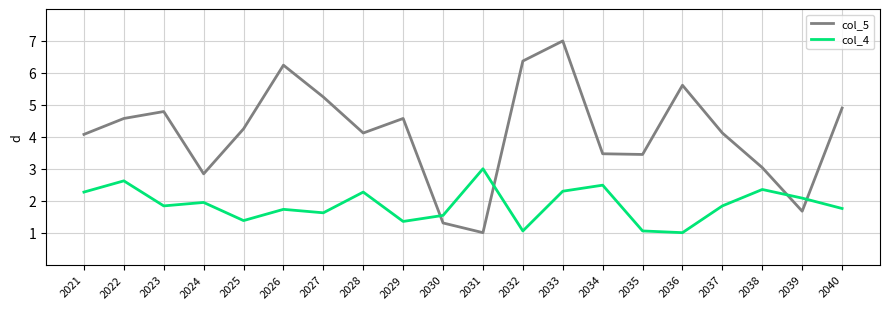

List the series in order of their overall mean, highest first.

col_5, col_4